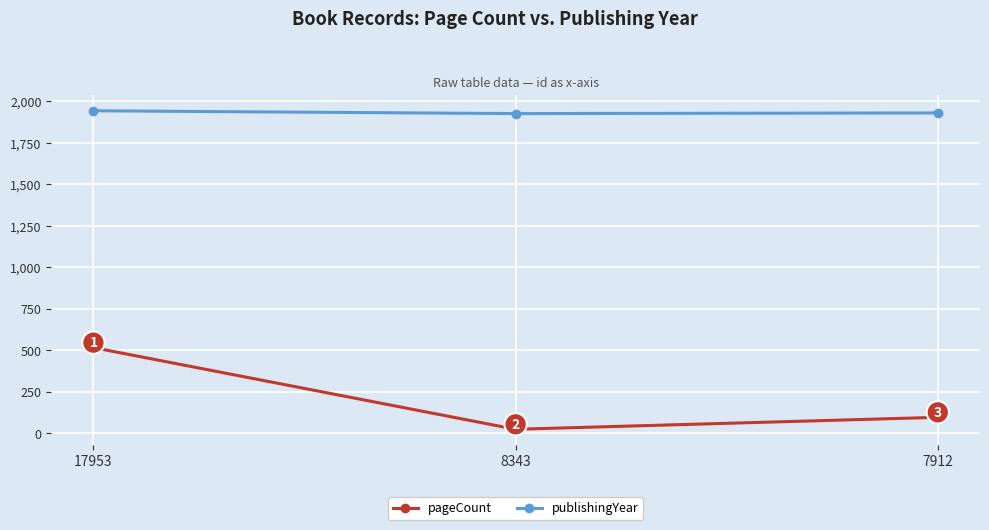

At which label does pageCount reach its minimum?

8343